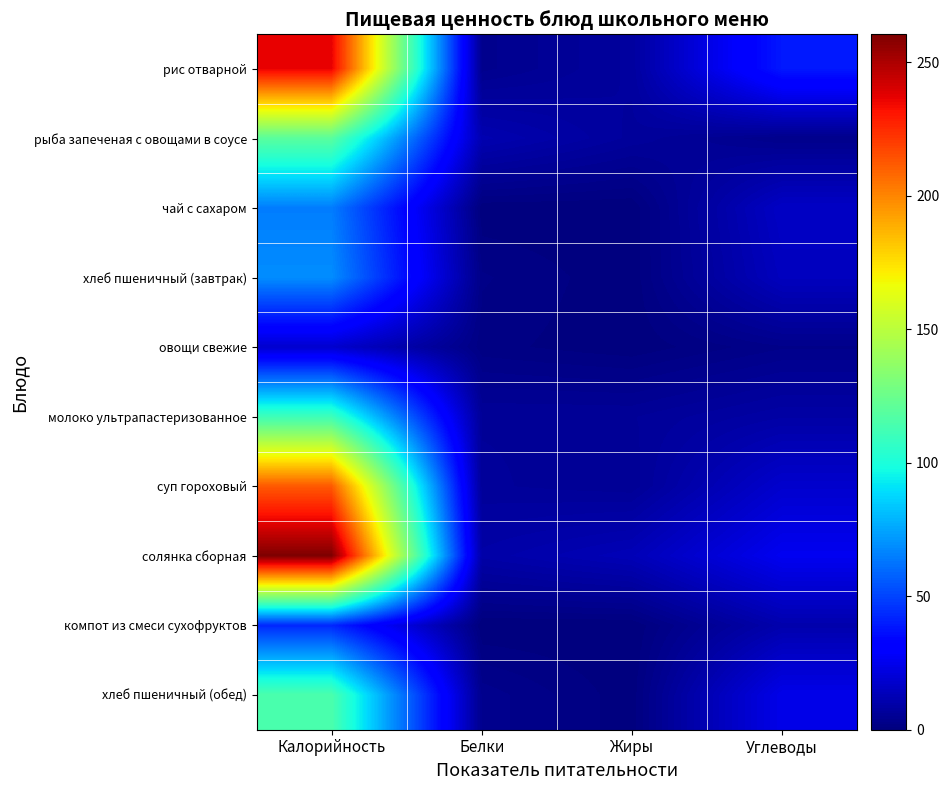

At how many categories does at least one series exceed 213?

1